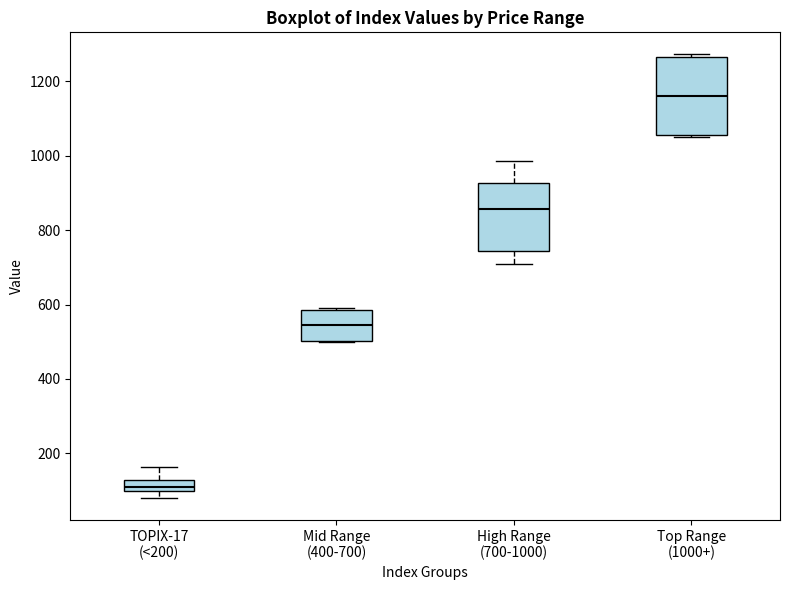

Which box has the highest median line?

Top Range (1000+)